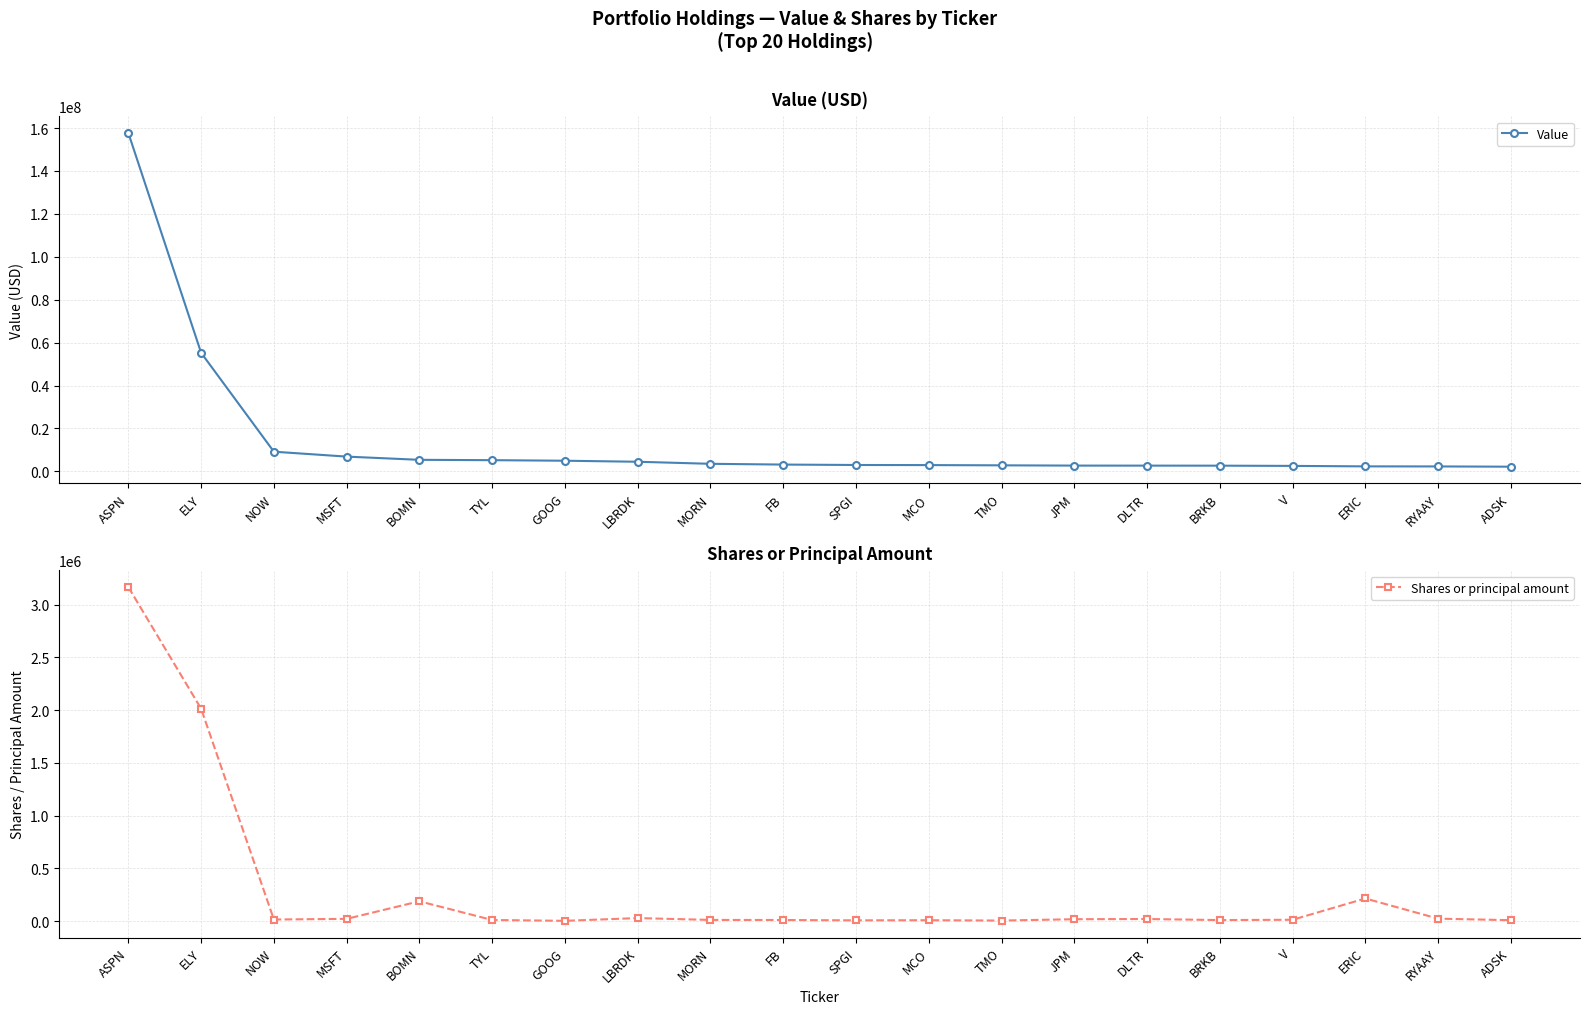

Between ASPN and TMO, which is larger?

ASPN